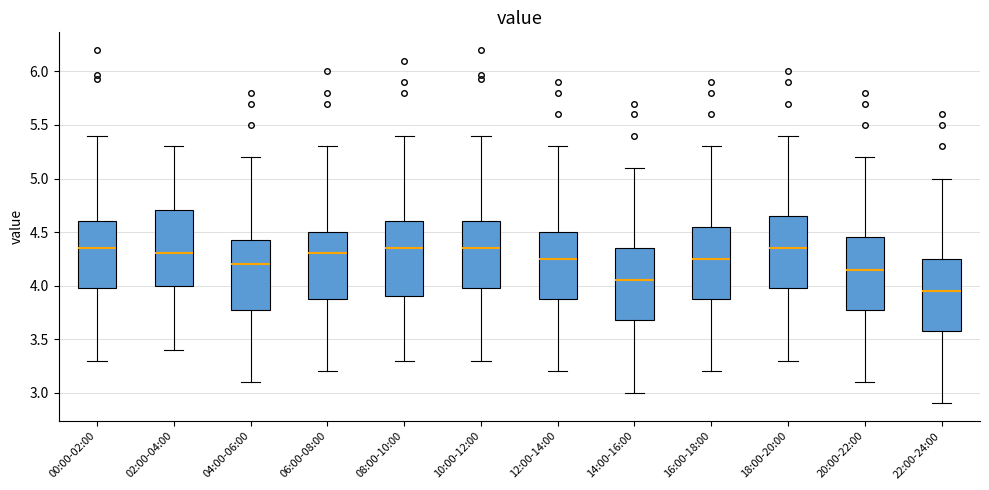

Where is the upper edge of the box for 12:00-14:00 on the y-axis? The values are not printed on the chart, so give them approximately, as read against the axis.

4.50